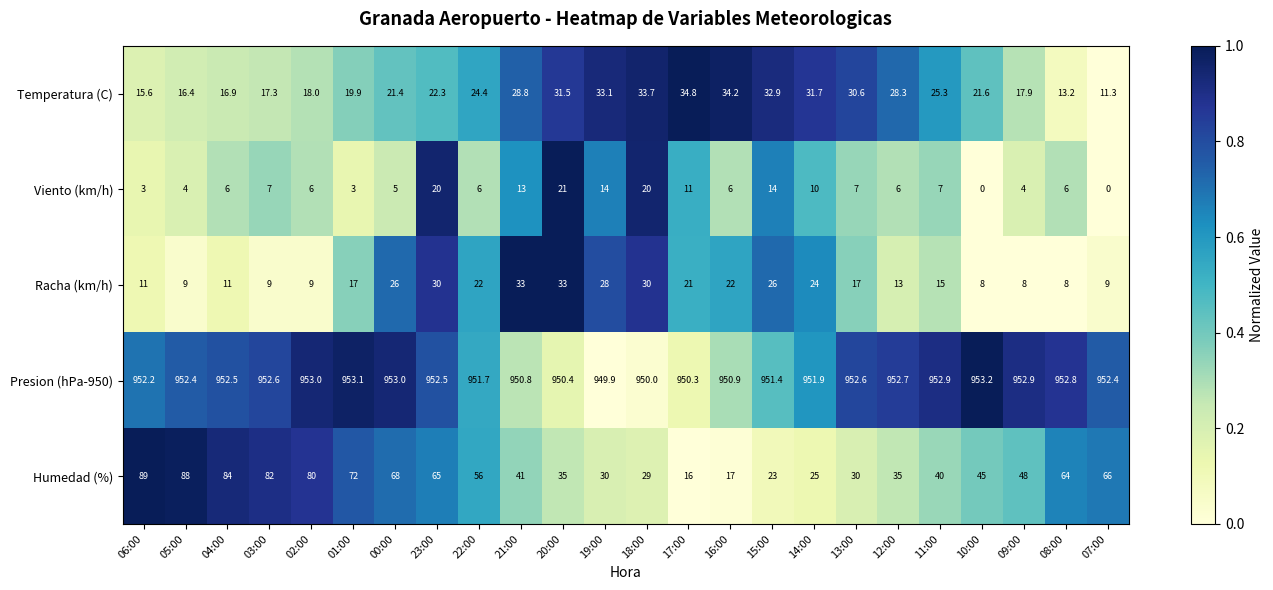

Which series changed the most between 01:00 and 07:00?

Temperatura (C)